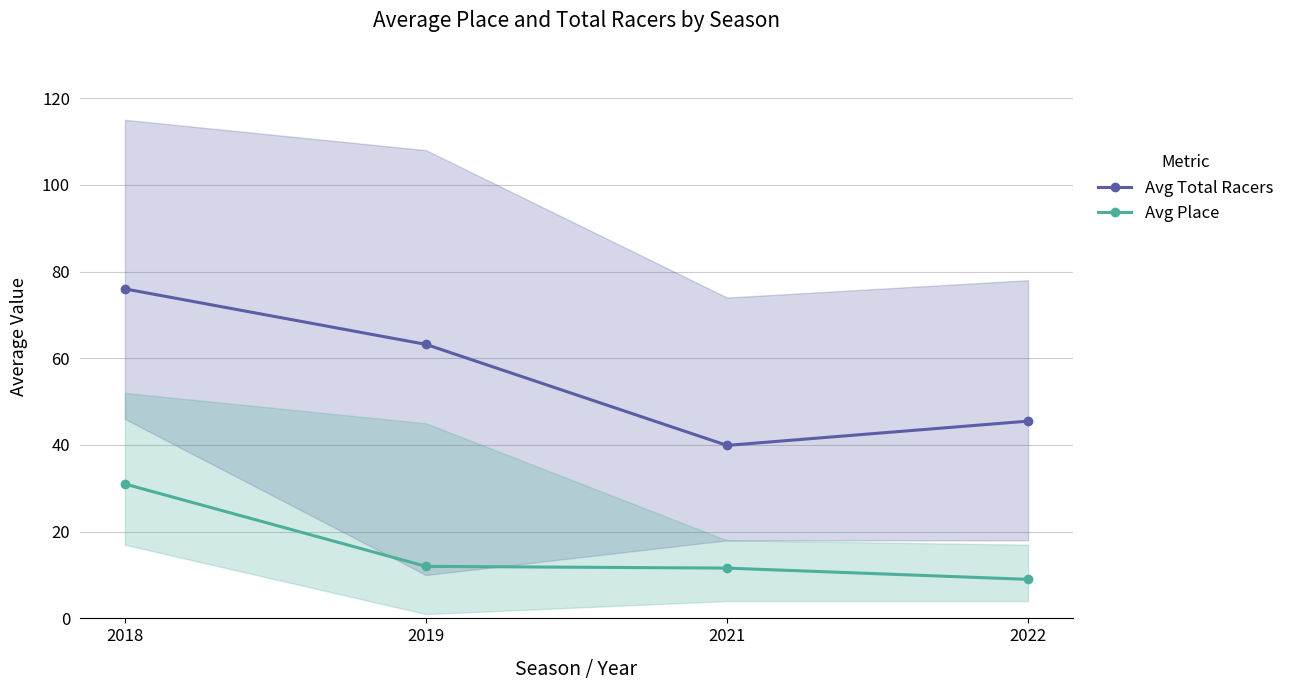

True or false: Avg Total Racers and Avg Place cross at least once.

False